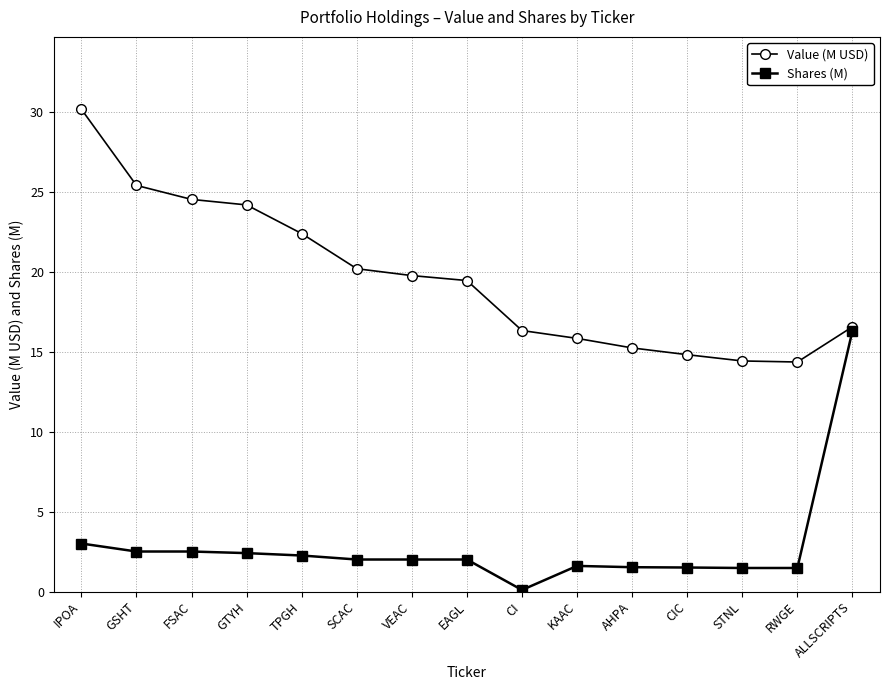

The Value (M USD) series shows 14.3 at TPGH. True or false?

False